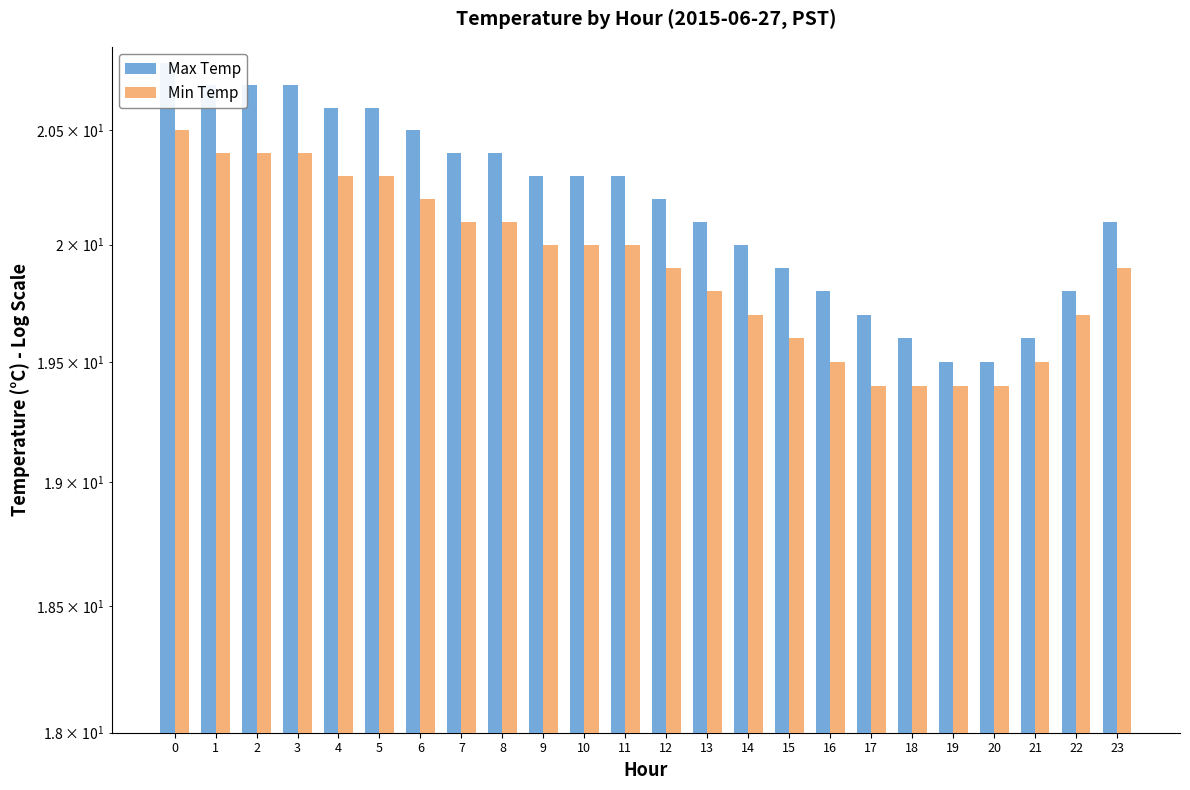

How many distinct data groups are displayed?

2